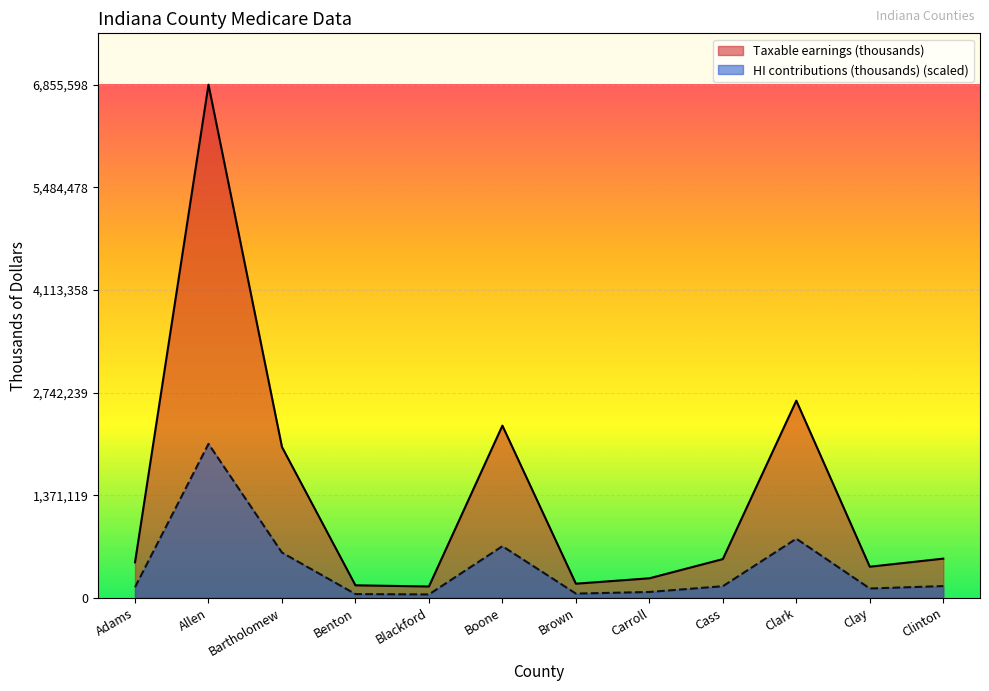

List the series in order of their overall mean, highest first.

Taxable earnings (thousands), HI contributions (thousands) (scaled)